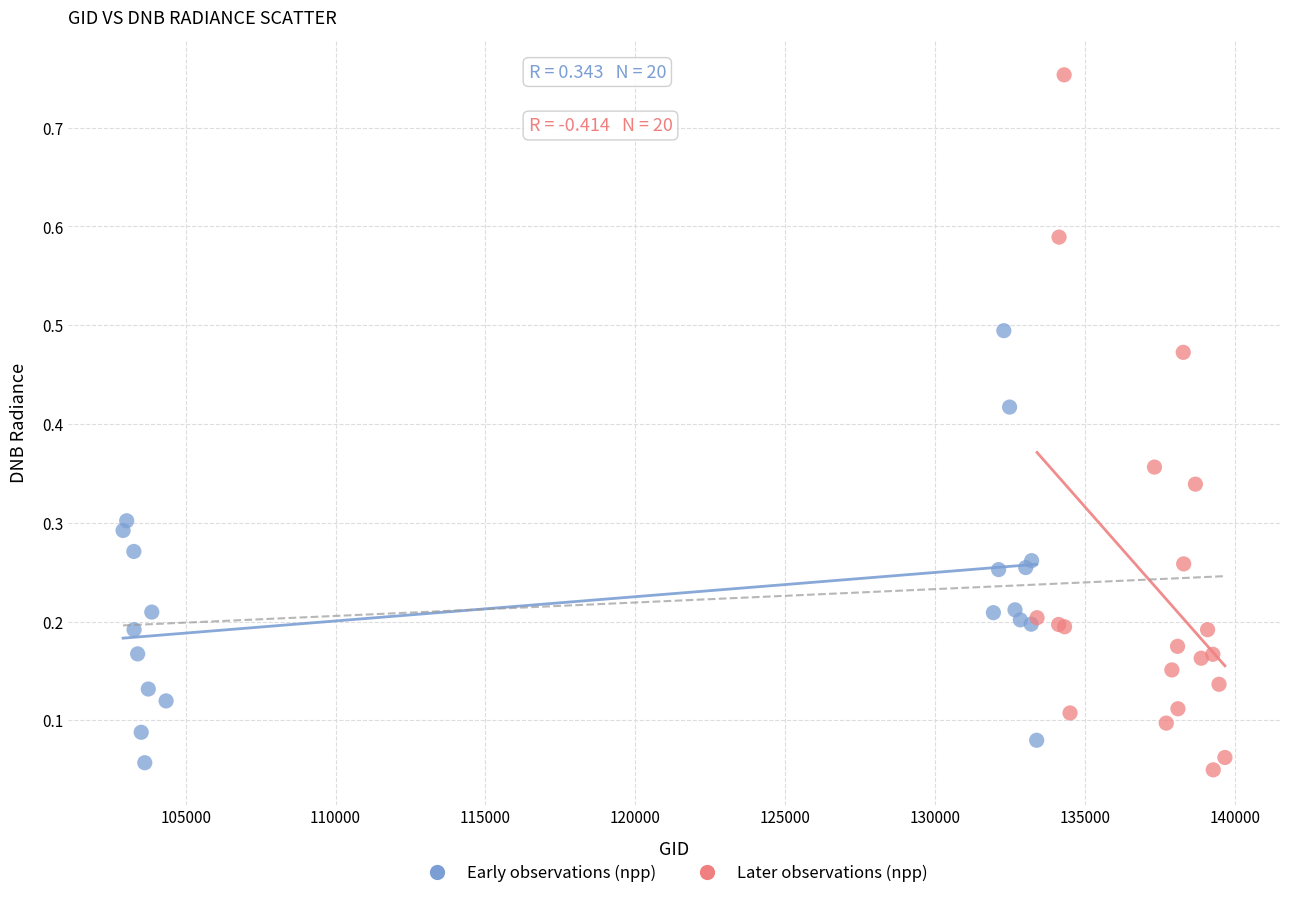

Which series contains the highest Y value?

Later observations (npp)